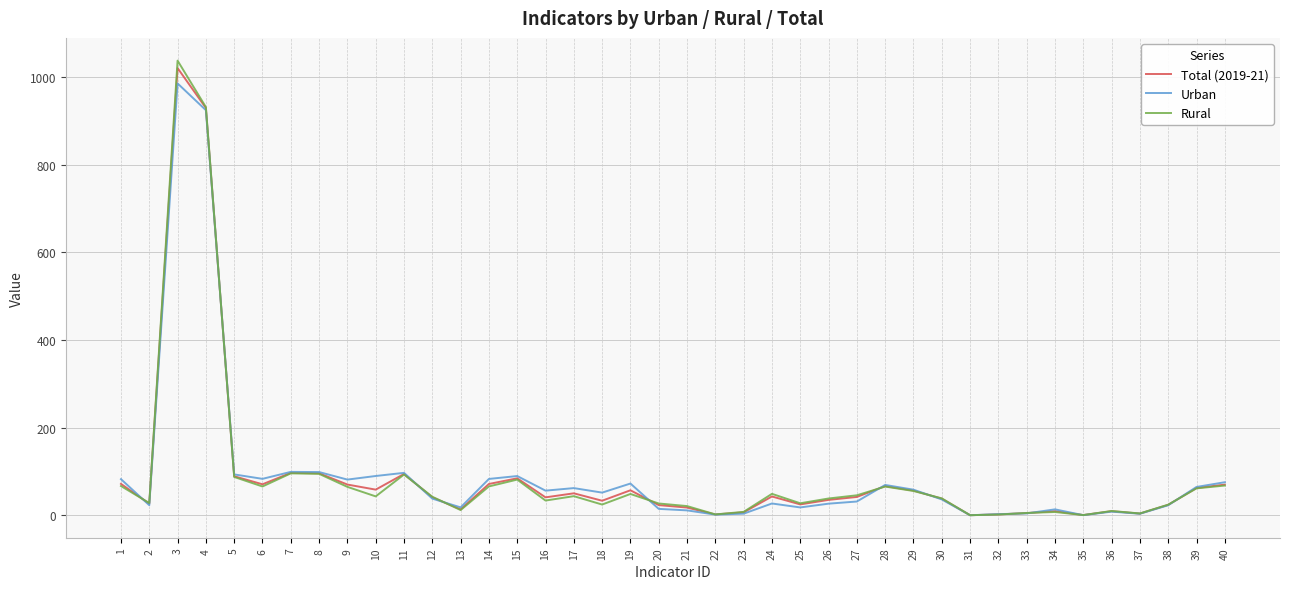

What is the smallest value displayed?

0.2